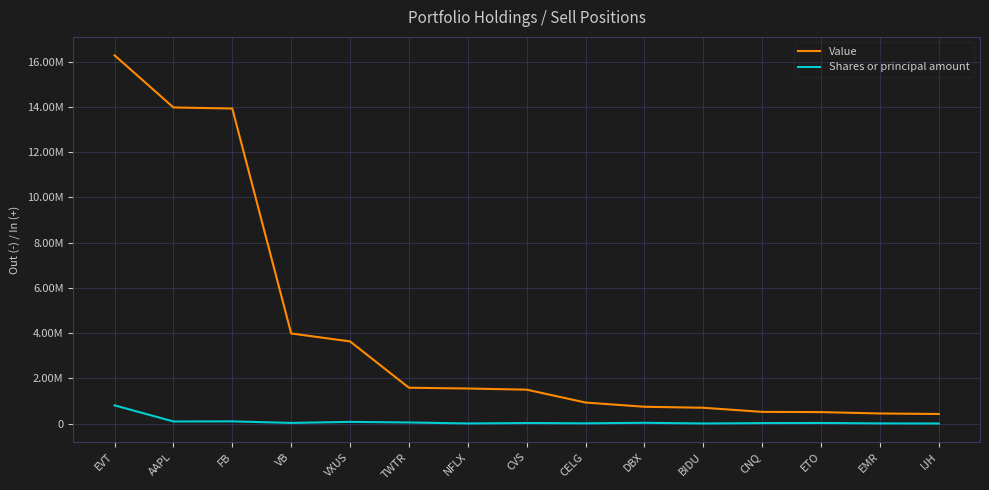

What position from the left is TWTR?

6